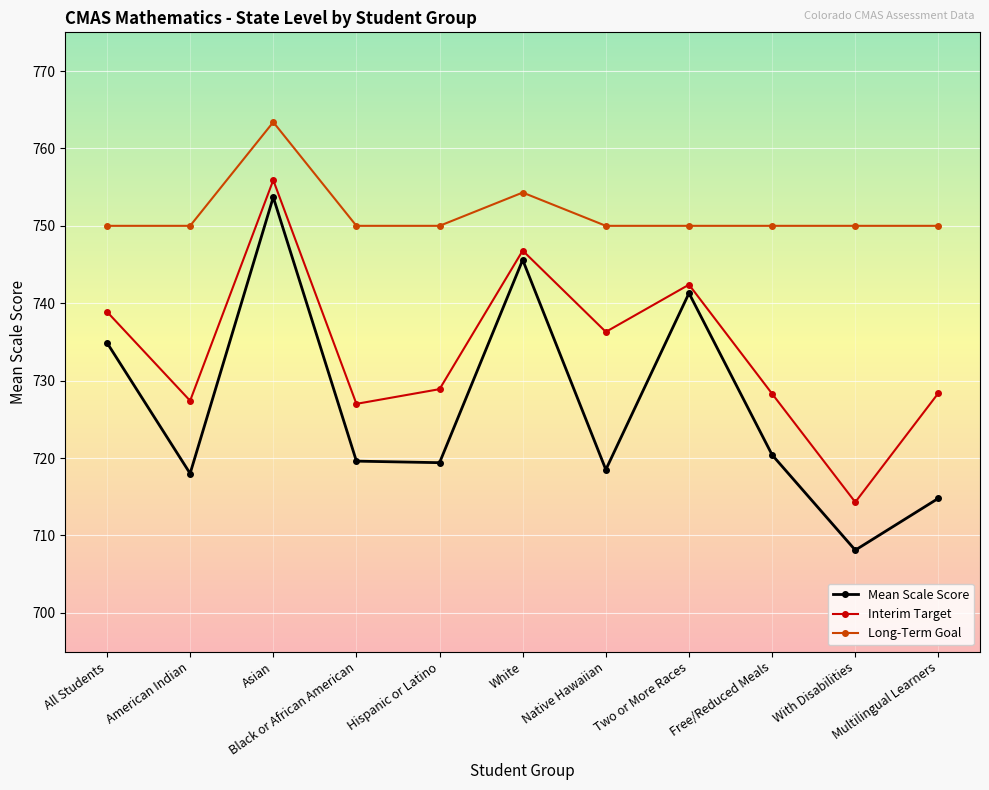

What is the difference between the maximum and minimum values in the Long-Term Goal series?

13.4